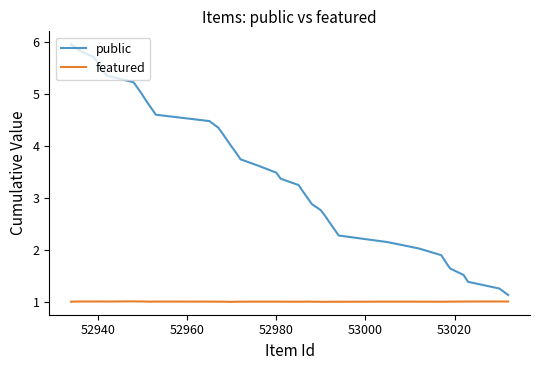

Which series has the largest total across all categories?

public